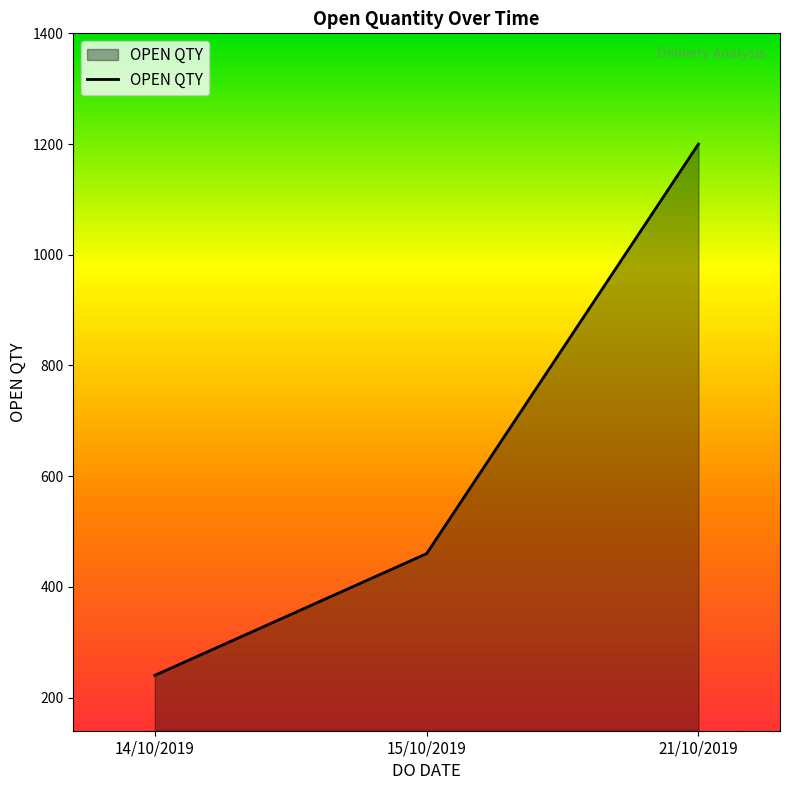

What is the change in value from 15/10/2019 to 21/10/2019?

+740